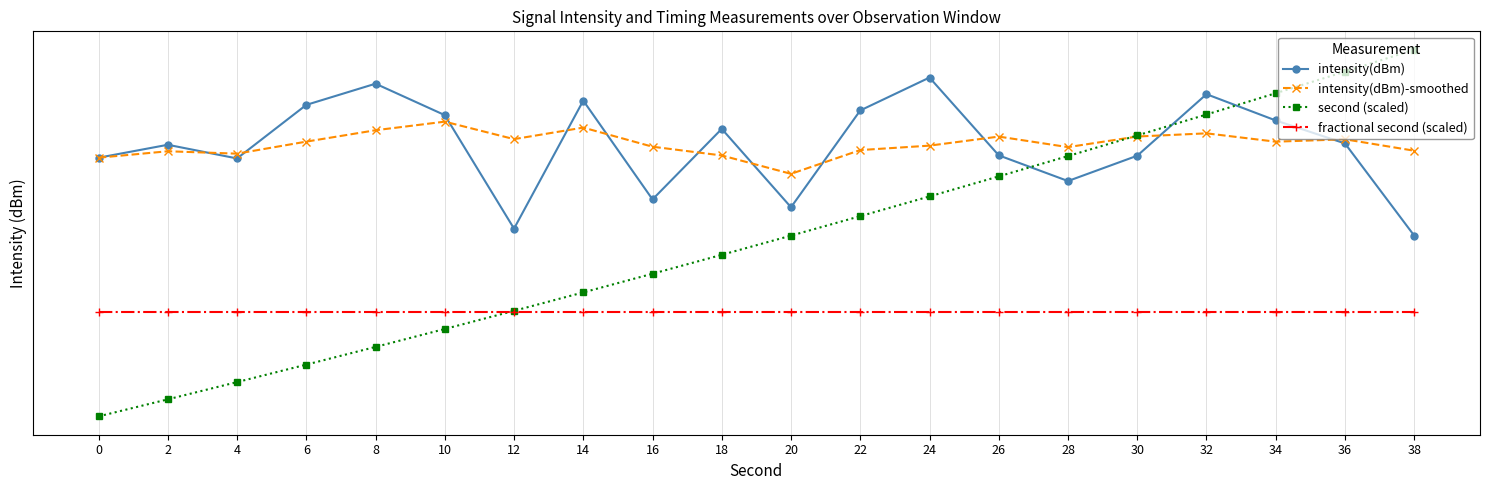

What is the value of the intensity(dBm)-smoothed point at the 17th from the left?

-131.7